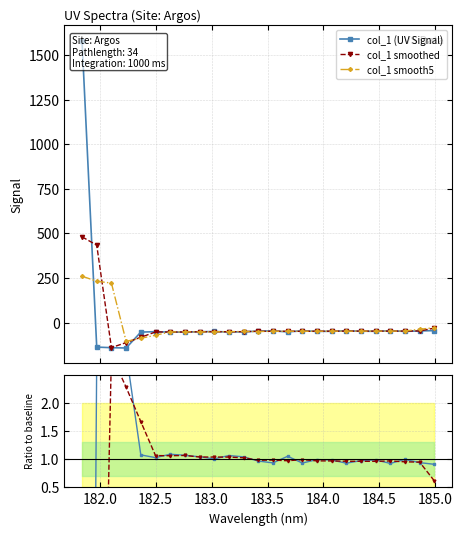

What is the value of the col_1 smooth5 point at the 18th from the left?

-47.1